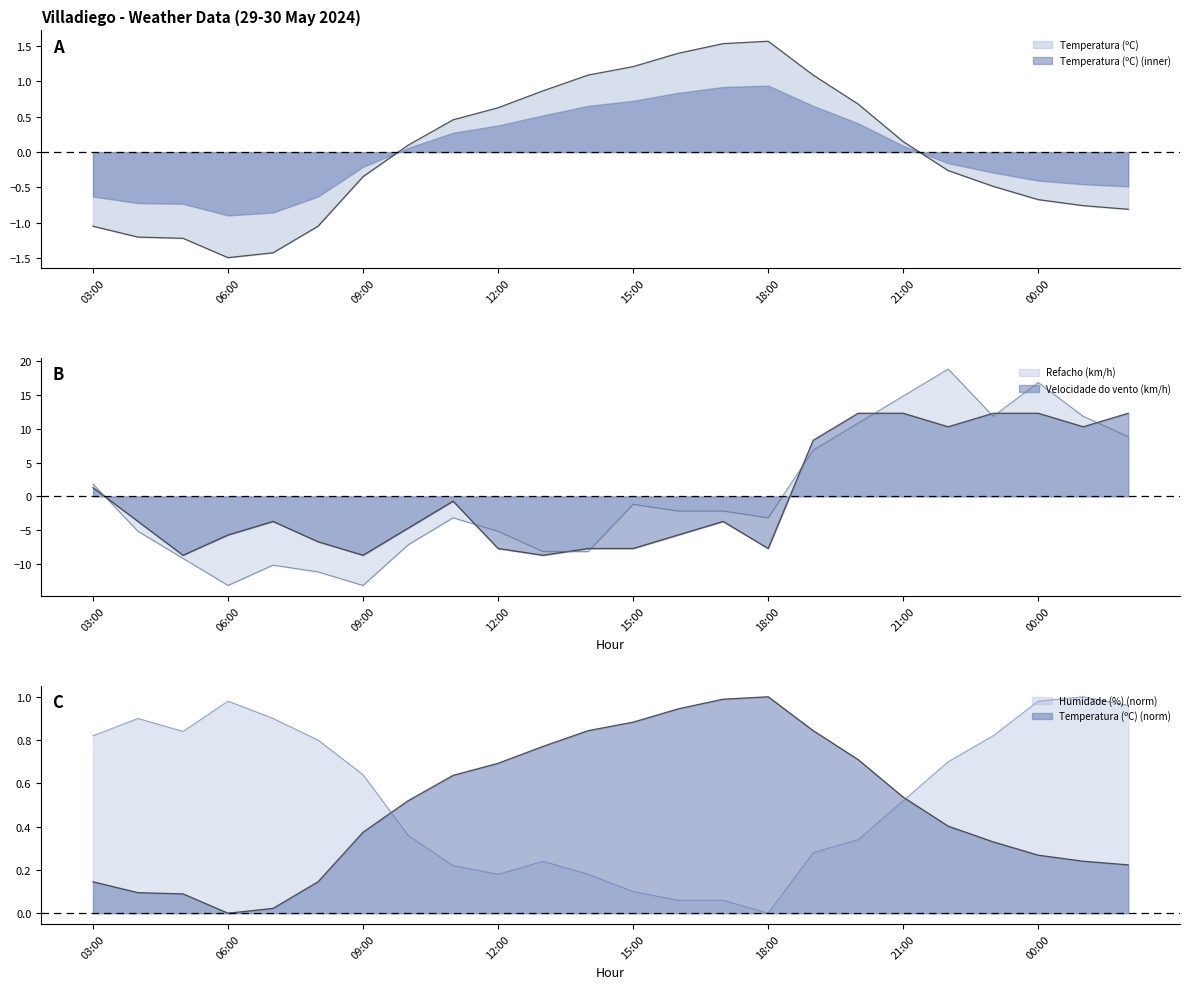

How many values in Velocidade do vento (km/h) are below zero?

15